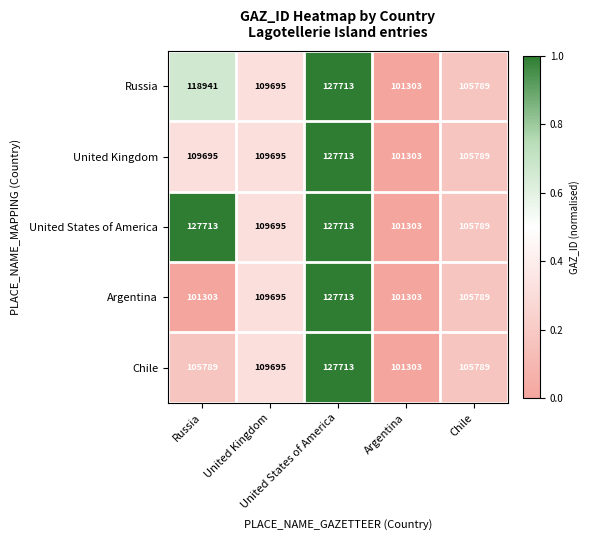

What is the greatest value displayed?

127713